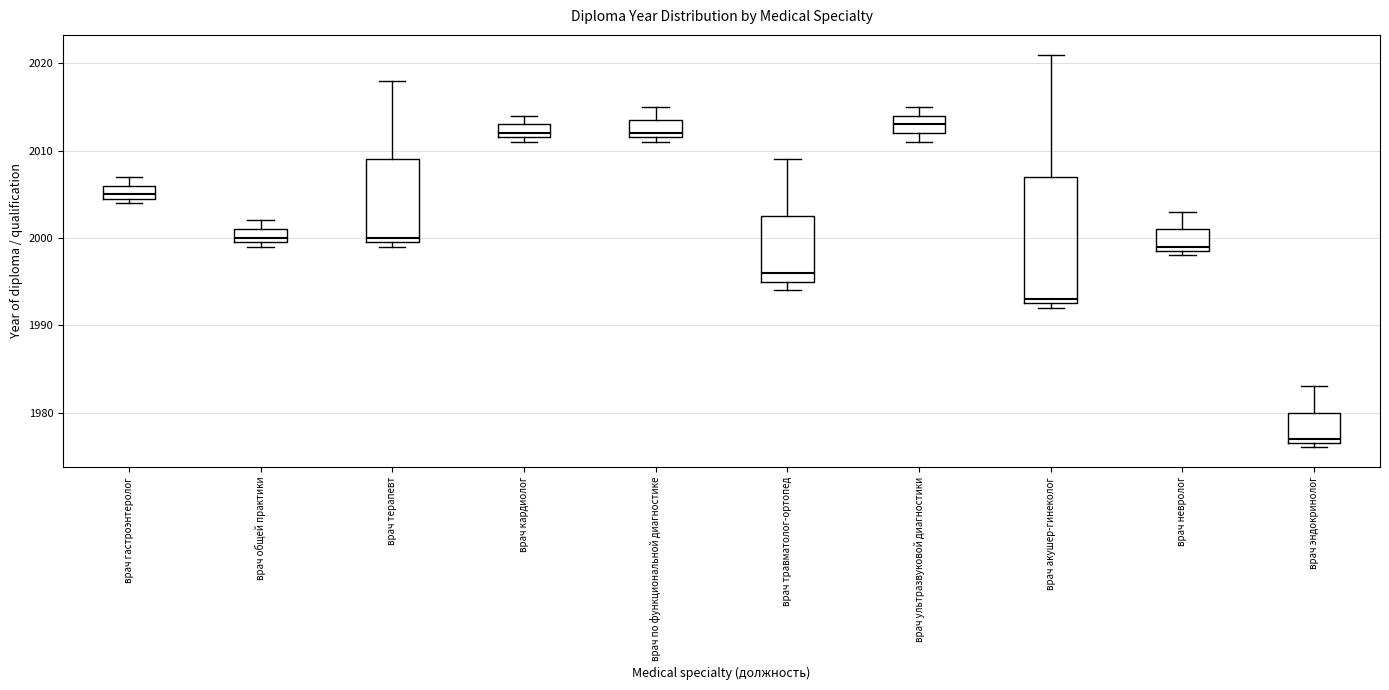

Which box is the tallest, from its lower edge to its upper edge?

врач акушер-гинеколог